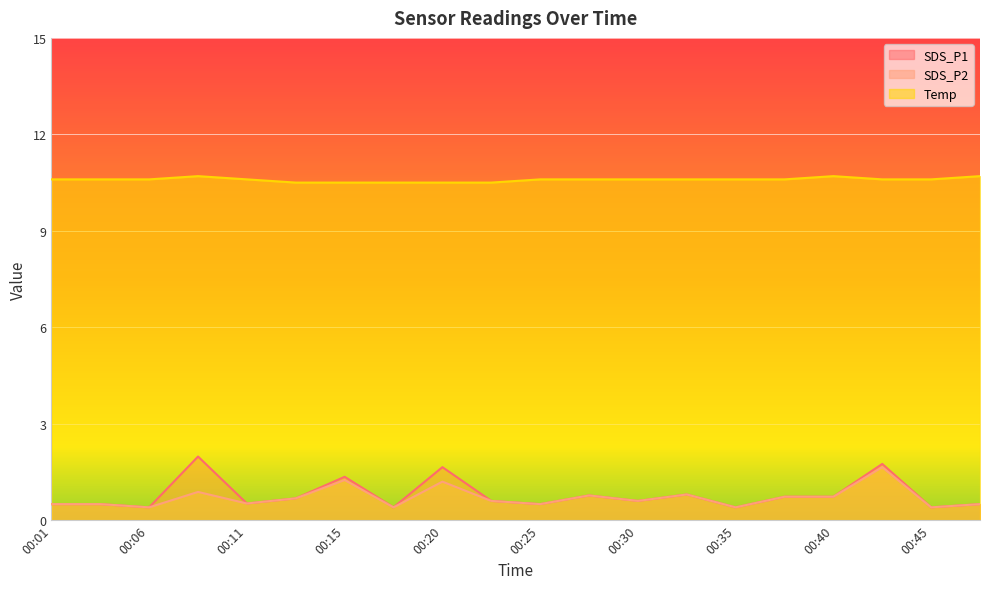

Reading left to right, extract all data points from this chart.

SDS_P1: 0.5	0.5	0.4	2.0	0.5	0.7	1.4	0.4	1.6	0.6	0.5	0.8	0.6	0.8	0.4	0.7	0.7	1.8	0.4	0.5
SDS_P2: 0.5	0.5	0.4	0.9	0.5	0.7	1.2	0.4	1.2	0.6	0.5	0.8	0.6	0.8	0.4	0.7	0.7	1.6	0.4	0.5
Temp: 10.6	10.6	10.6	10.7	10.6	10.5	10.5	10.5	10.5	10.5	10.6	10.6	10.6	10.6	10.6	10.6	10.7	10.6	10.6	10.7